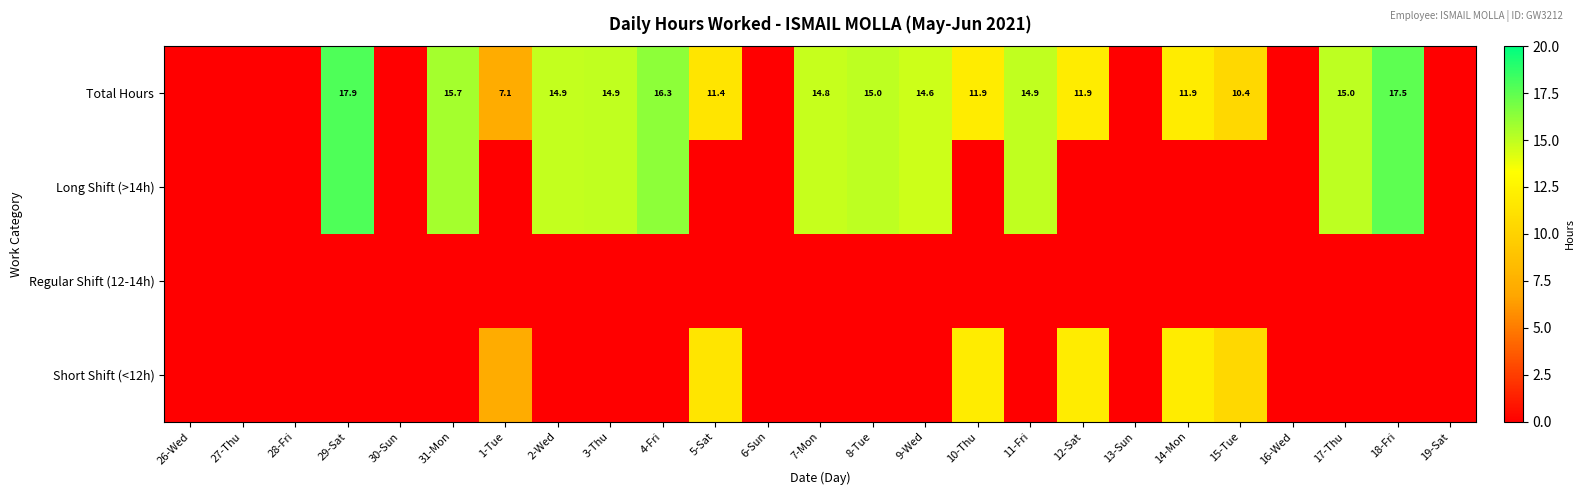

At which category does the chart reach its peak across all series?

29-Sat